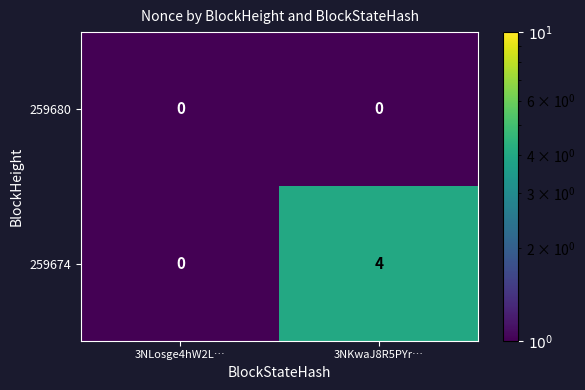

What is the difference between the 259674 values at 3NKwaJ8R5PYr… and 3NLosge4hW2L…?

4